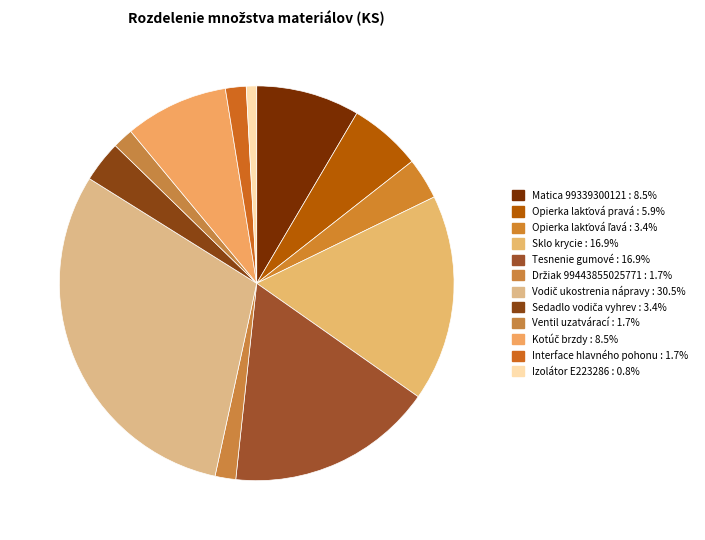

Which has a higher value, Matica 99339300121 or Kotúč brzdy?

Matica 99339300121